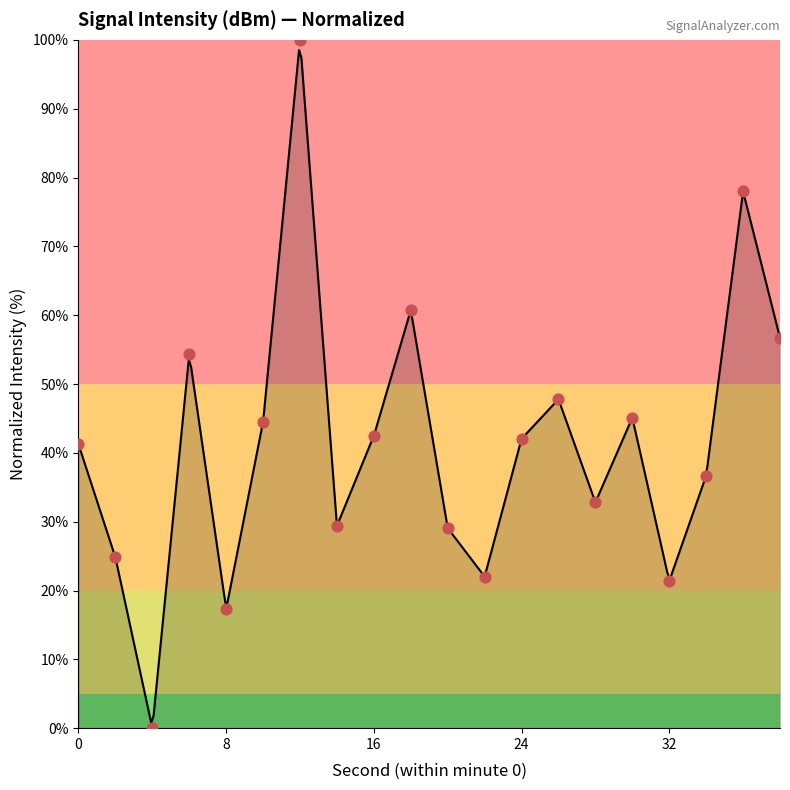

What is the change in value from 6 to 22?

-32.3